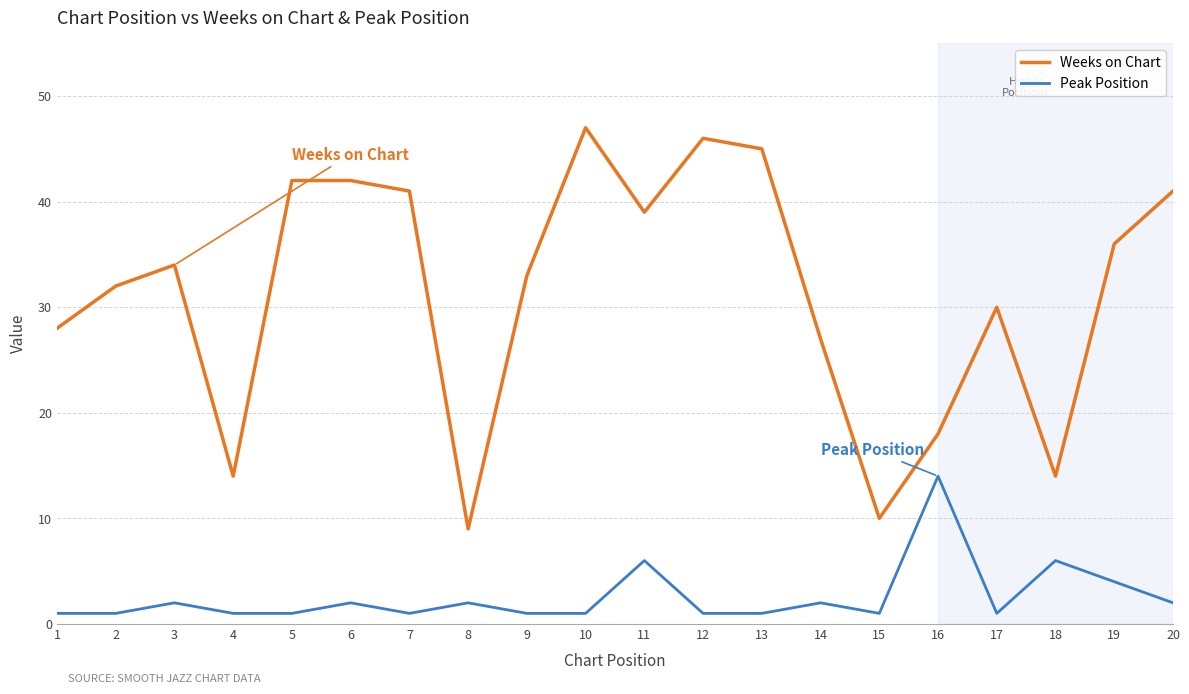

Reading left to right, extract all data points from this chart.

Weeks on Chart: 1=28	2=32	3=34	4=14	5=42	6=42	7=41	8=9	9=33	10=47	11=39	12=46	13=45	14=27	15=10	16=18	17=30	18=14	19=36	20=41
Peak Position: 1=1	2=1	3=2	4=1	5=1	6=2	7=1	8=2	9=1	10=1	11=6	12=1	13=1	14=2	15=1	16=14	17=1	18=6	19=4	20=2